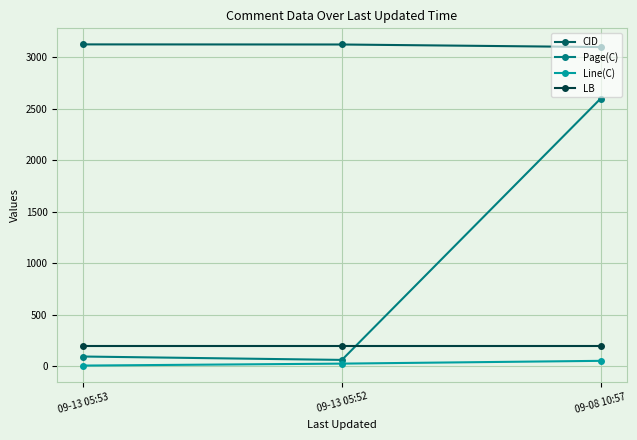

Is the value of LB at 09-13 05:53 greater than the value of Page(C) at 09-13 05:53?

Yes